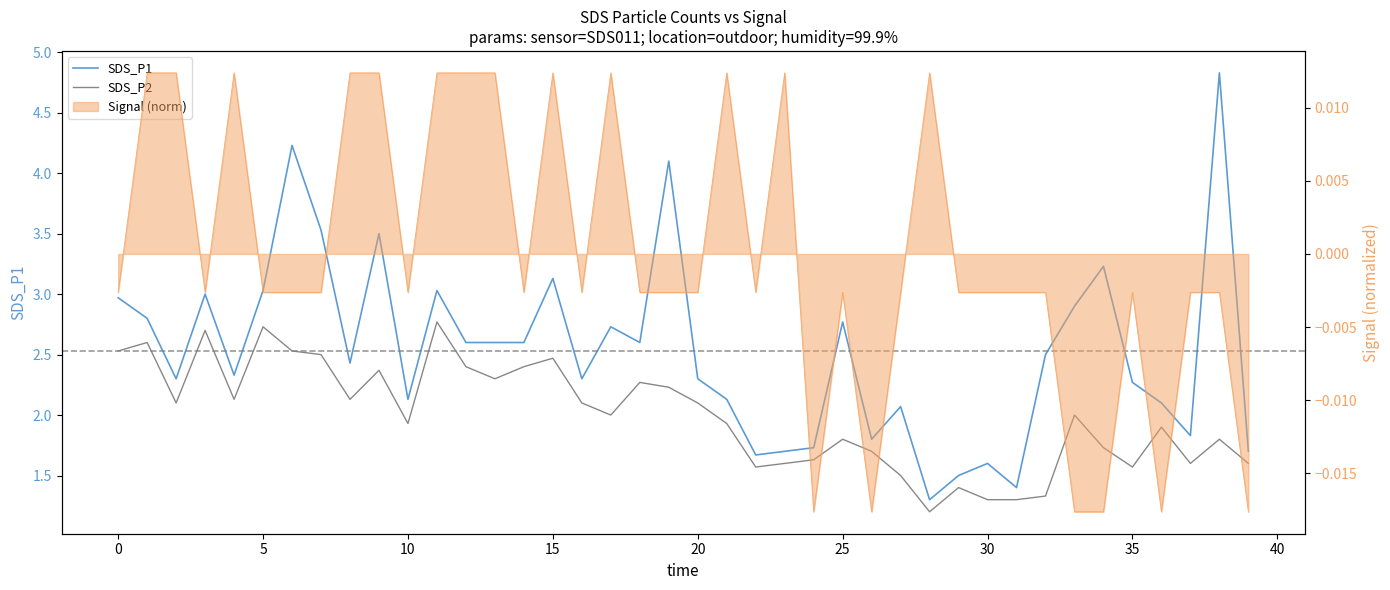

What is the label of the 34th point from the left?

33